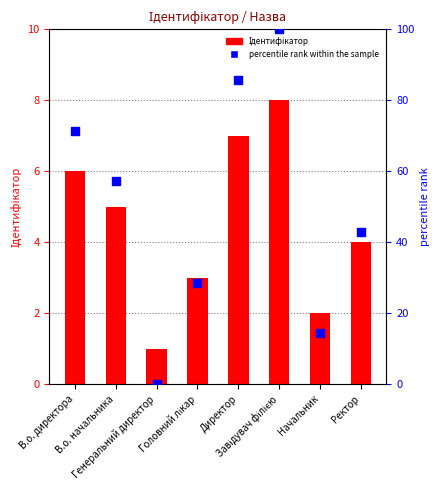

Which series contains the highest Y value?

percentile rank within the sample